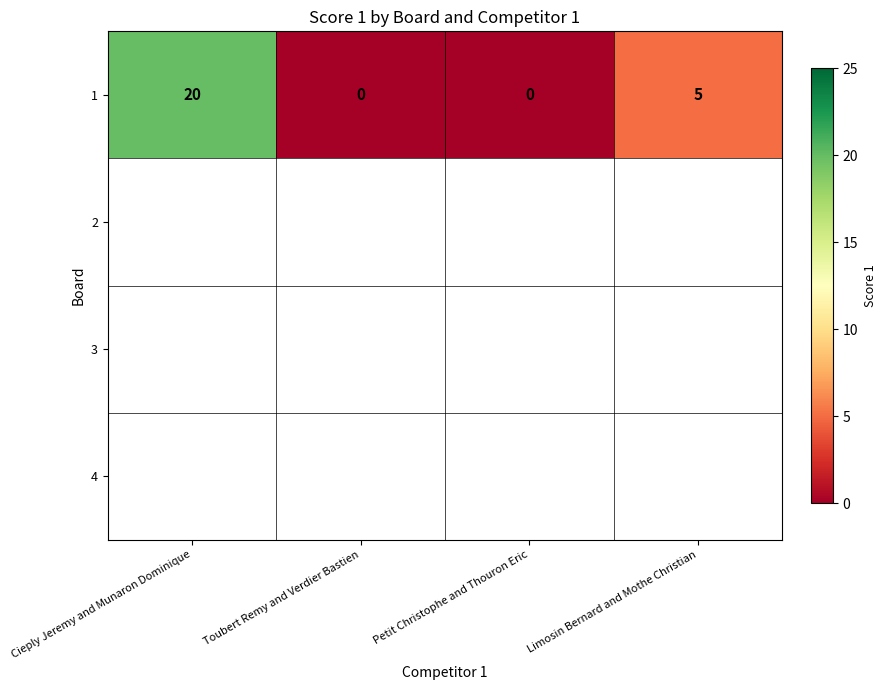

What is the difference between the values at Toubert Remy and Verdier Bastien and Cieply Jeremy and Munaron Dominique?

20